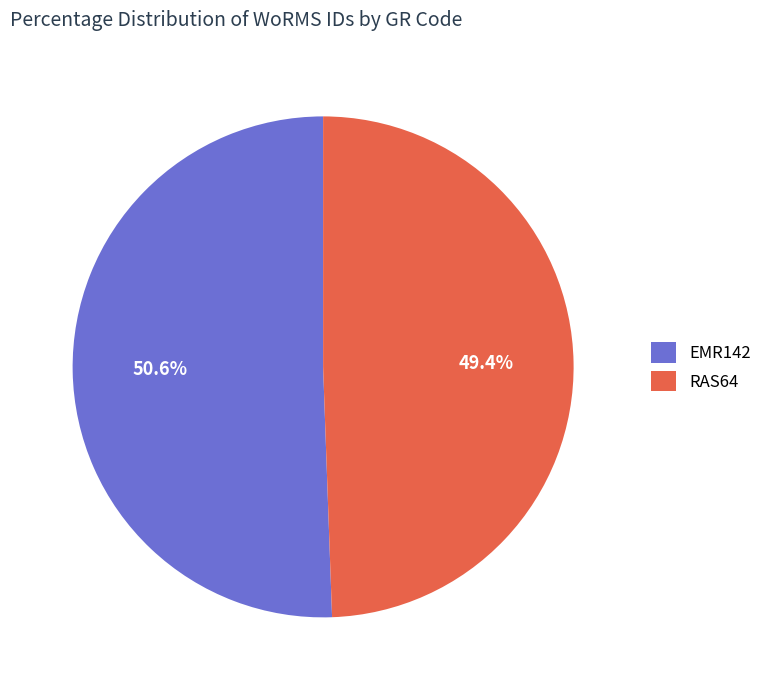

To the nearest percent, what is the difference between the largest and smallest slice percentages?

1%